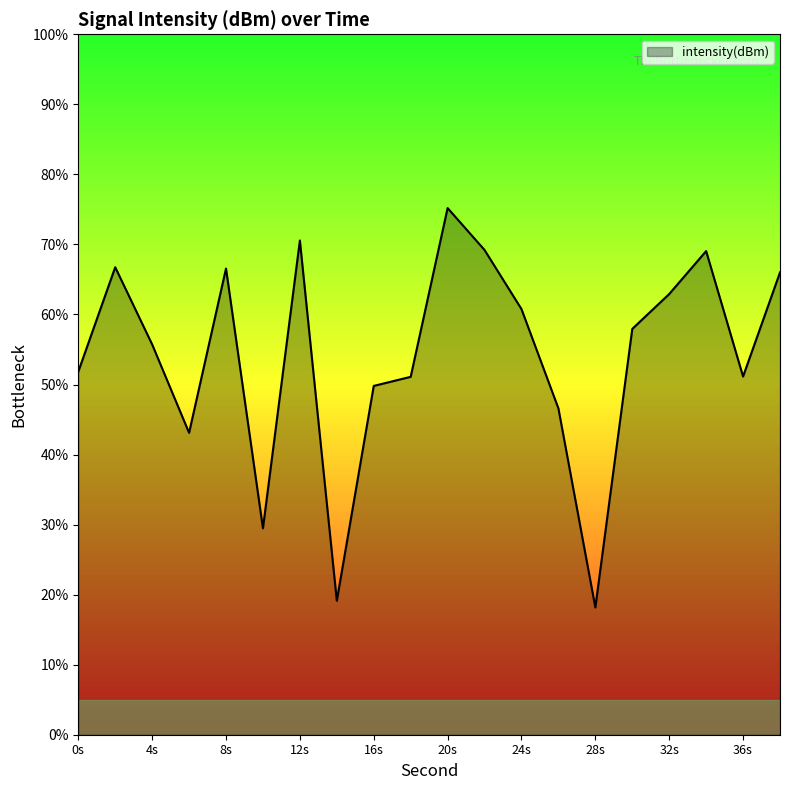

What is the difference between the maximum and minimum values?

57.0